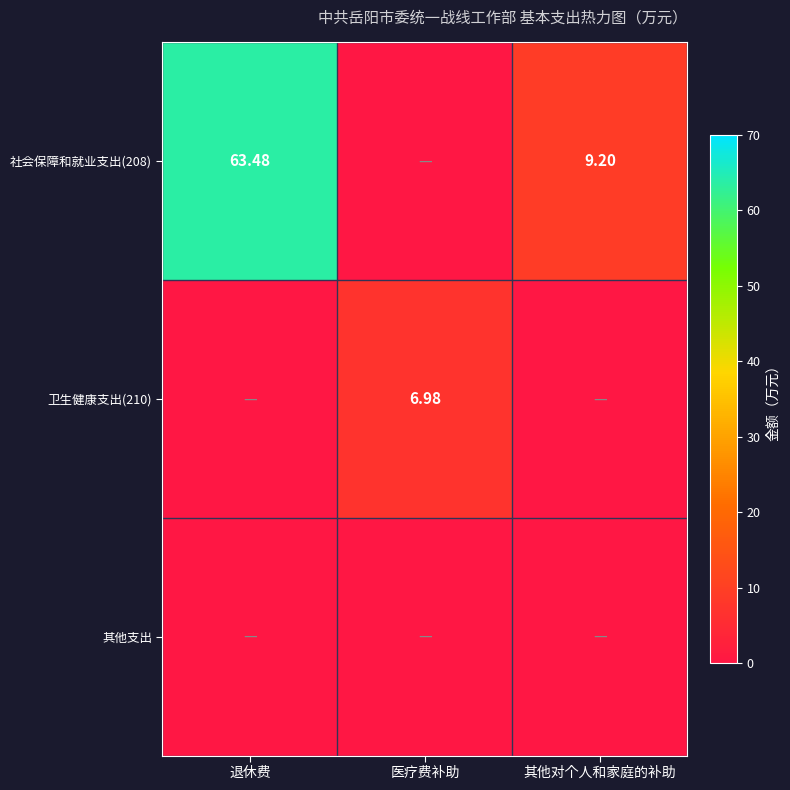

At which label does 卫生健康支出(210) reach its minimum?

退休费